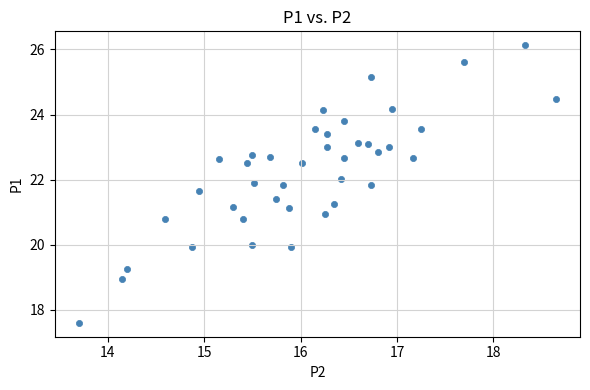

What is the range of X values (max minus min)?

4.9